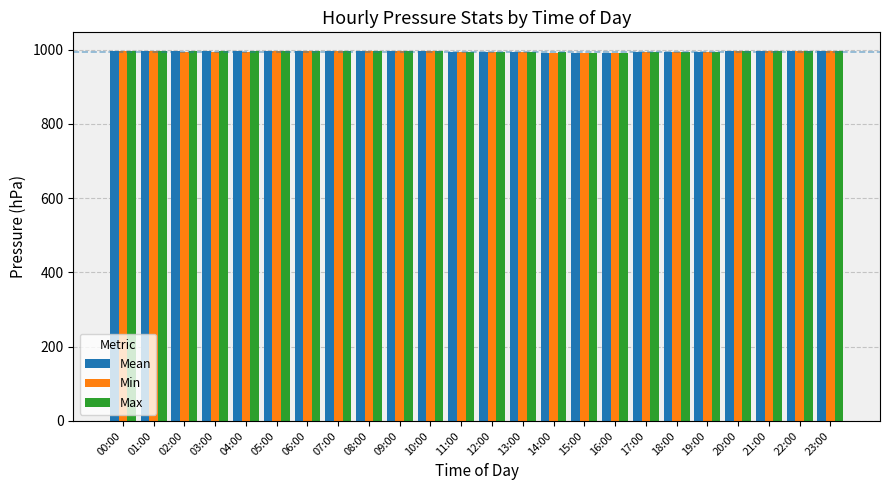

Count the number of data series in this chart.

3